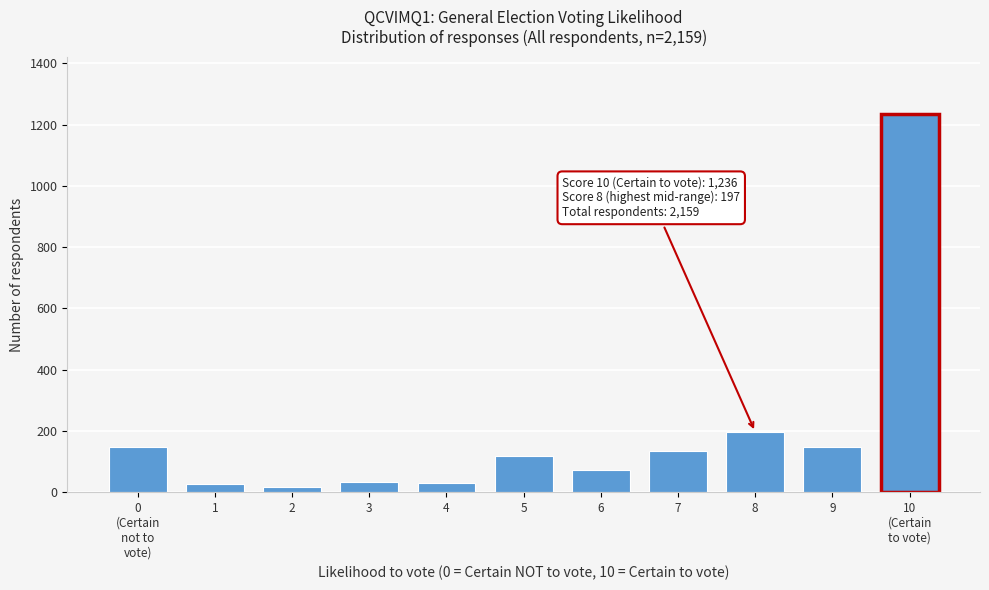

What is the change in value from 3 to 5?

+85